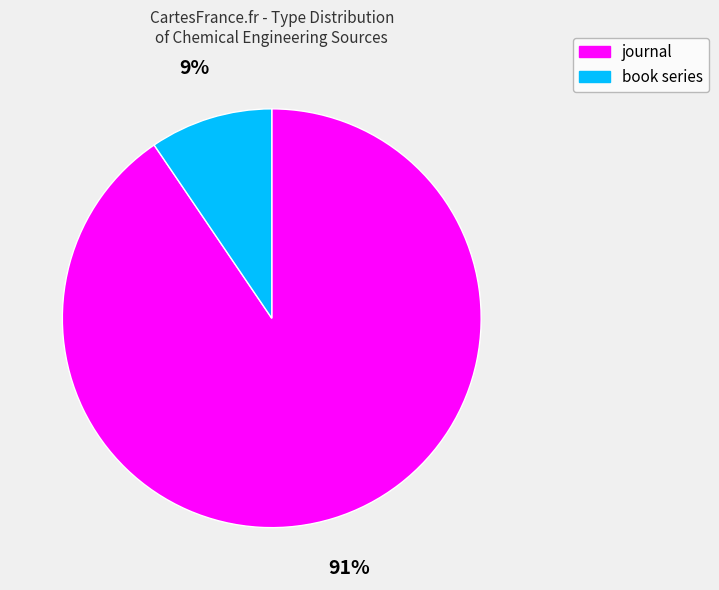

Does journal represent more than half of the total?

Yes